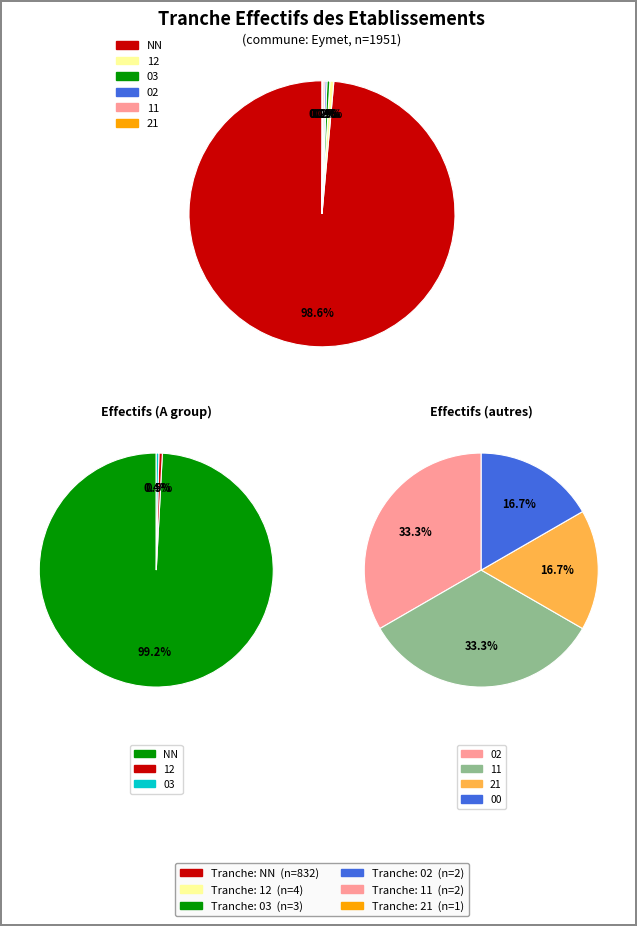

Which slice is the largest?

NN